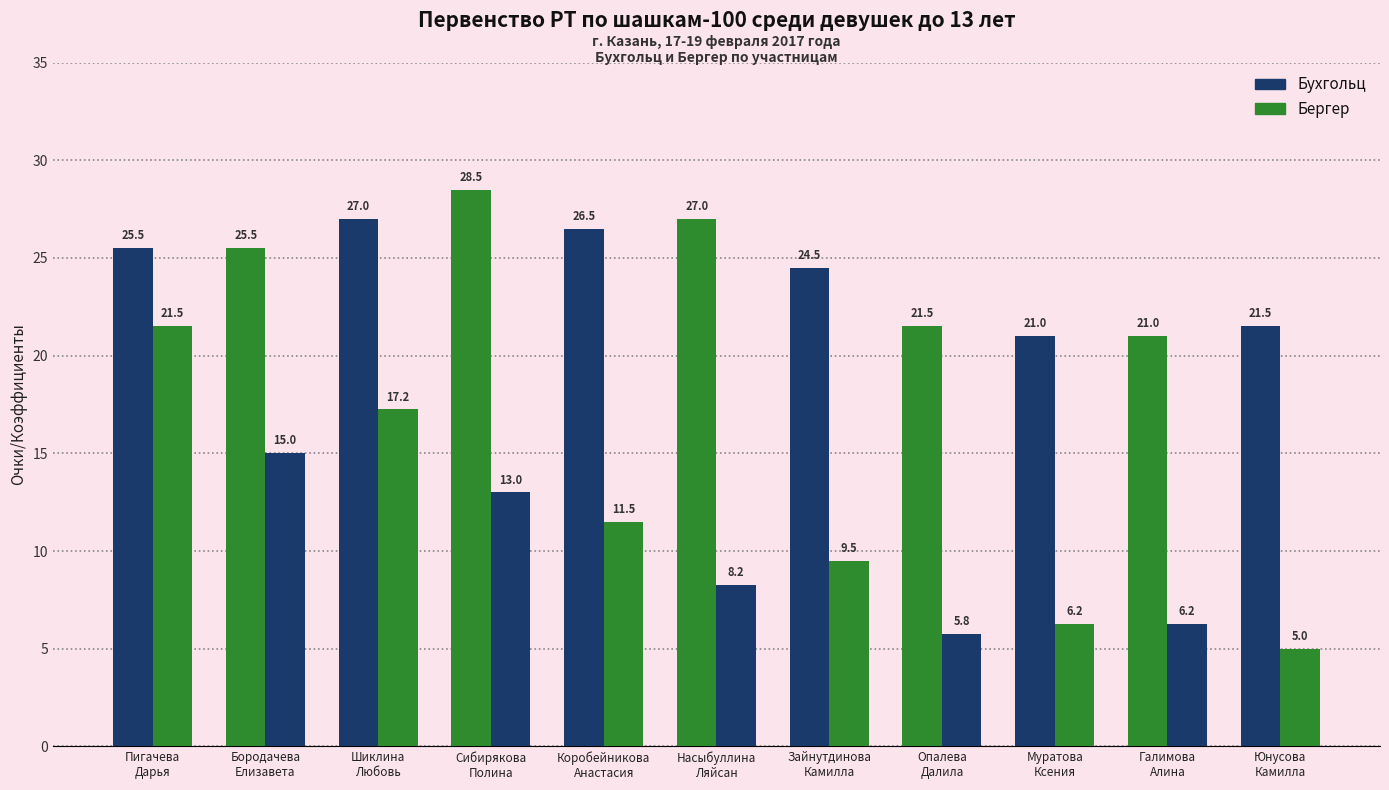

Is the value of Бергер at Зайнутдинова
Камилла greater than the value of Бухгольц at Муратова
Ксения?

No